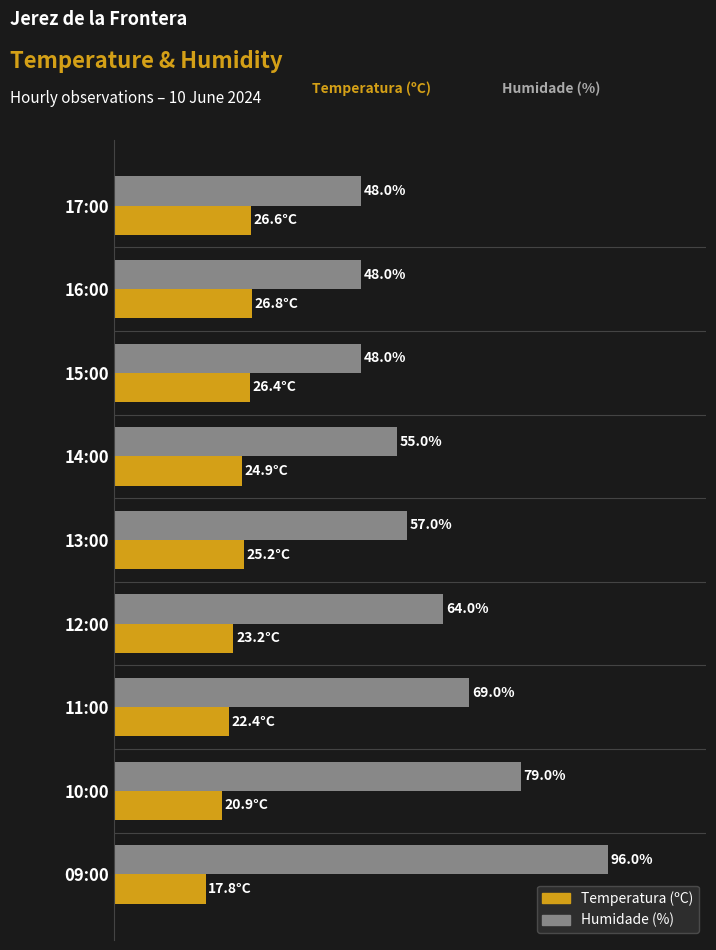

Rank the series by their average value, from highest to lowest.

Humidade (%), Temperatura (ºC)